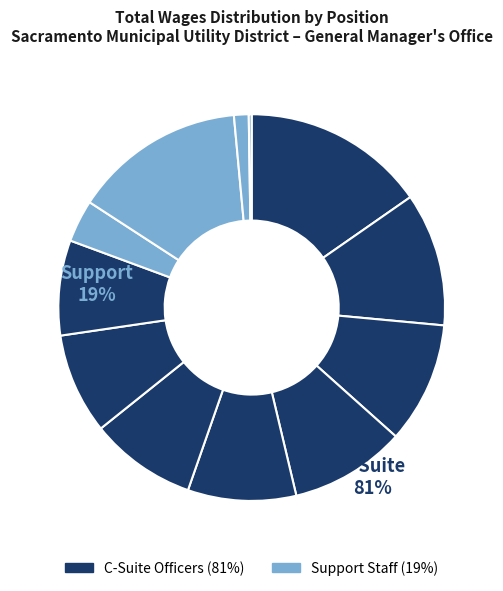

How many segments does this pie chart have?

12